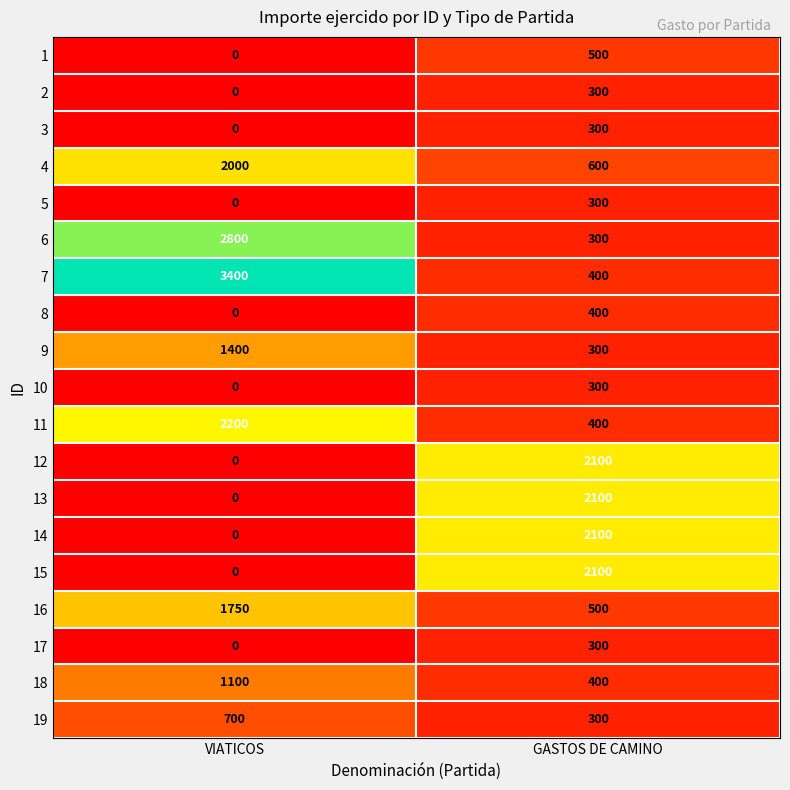

What is the greatest value displayed?

3400